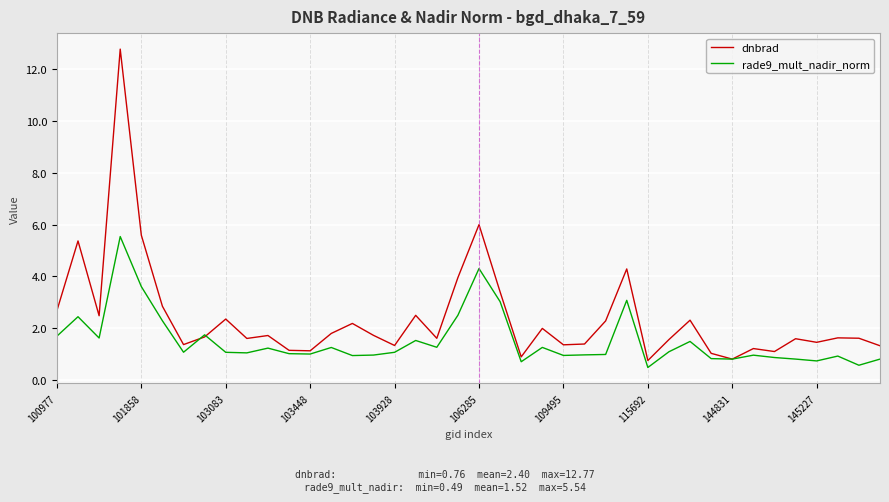

What is the minimum value shown in the chart?

0.5